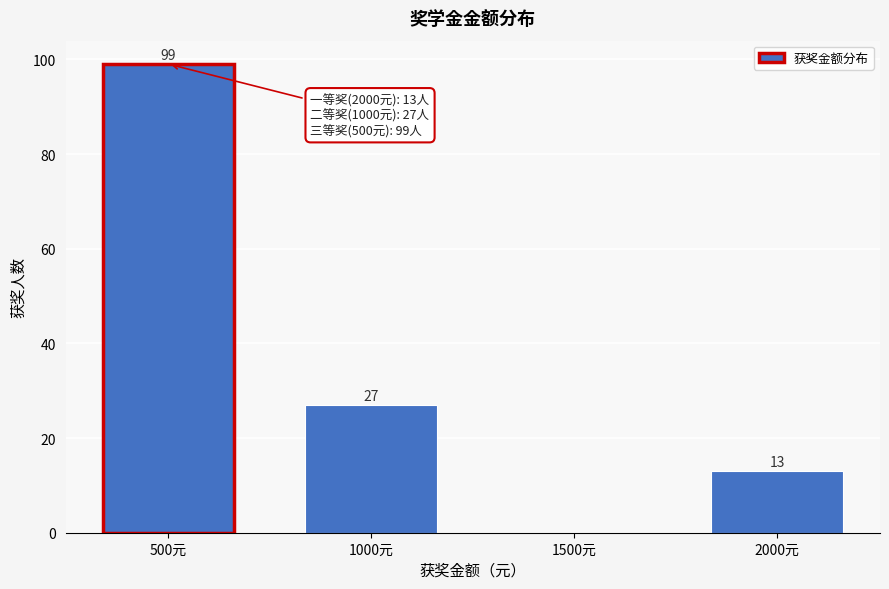

Reading left to right, extract all data points from this chart.

500元=99	1000元=27	1500元=0	2000元=13